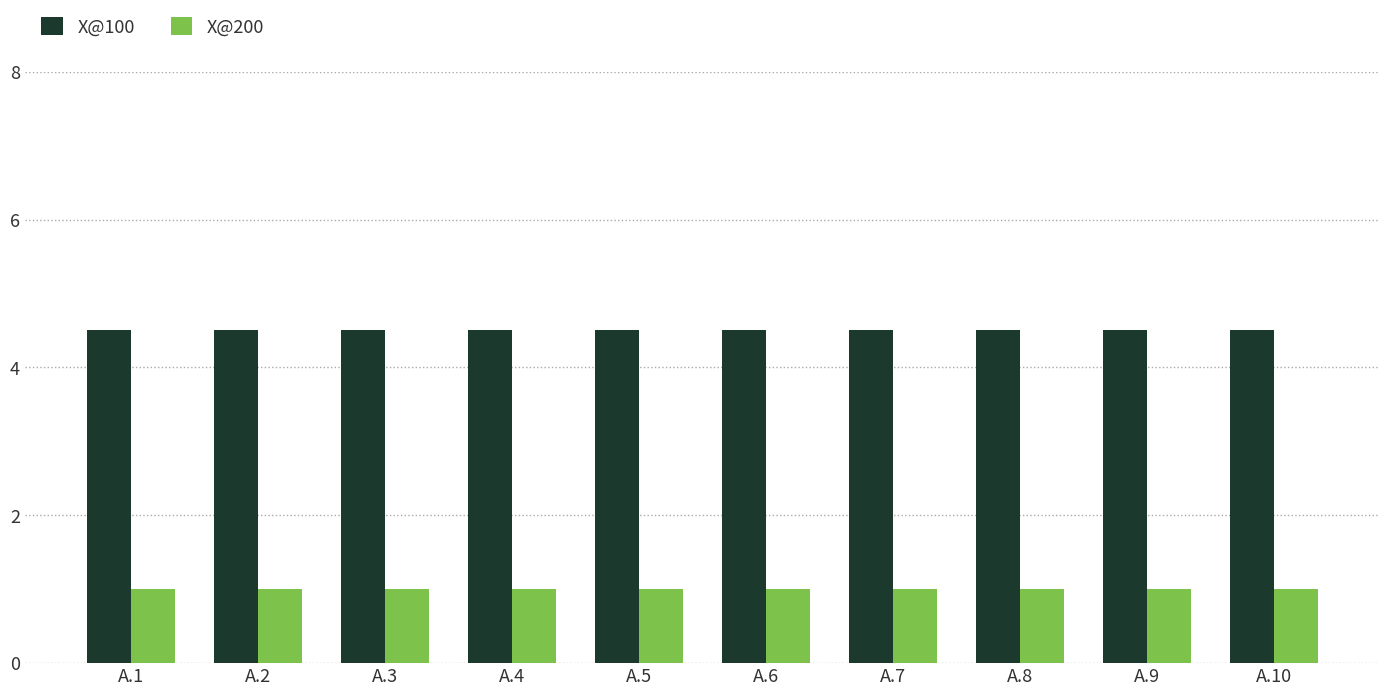

Rank the series by their average value, from lowest to highest.

X@200, X@100